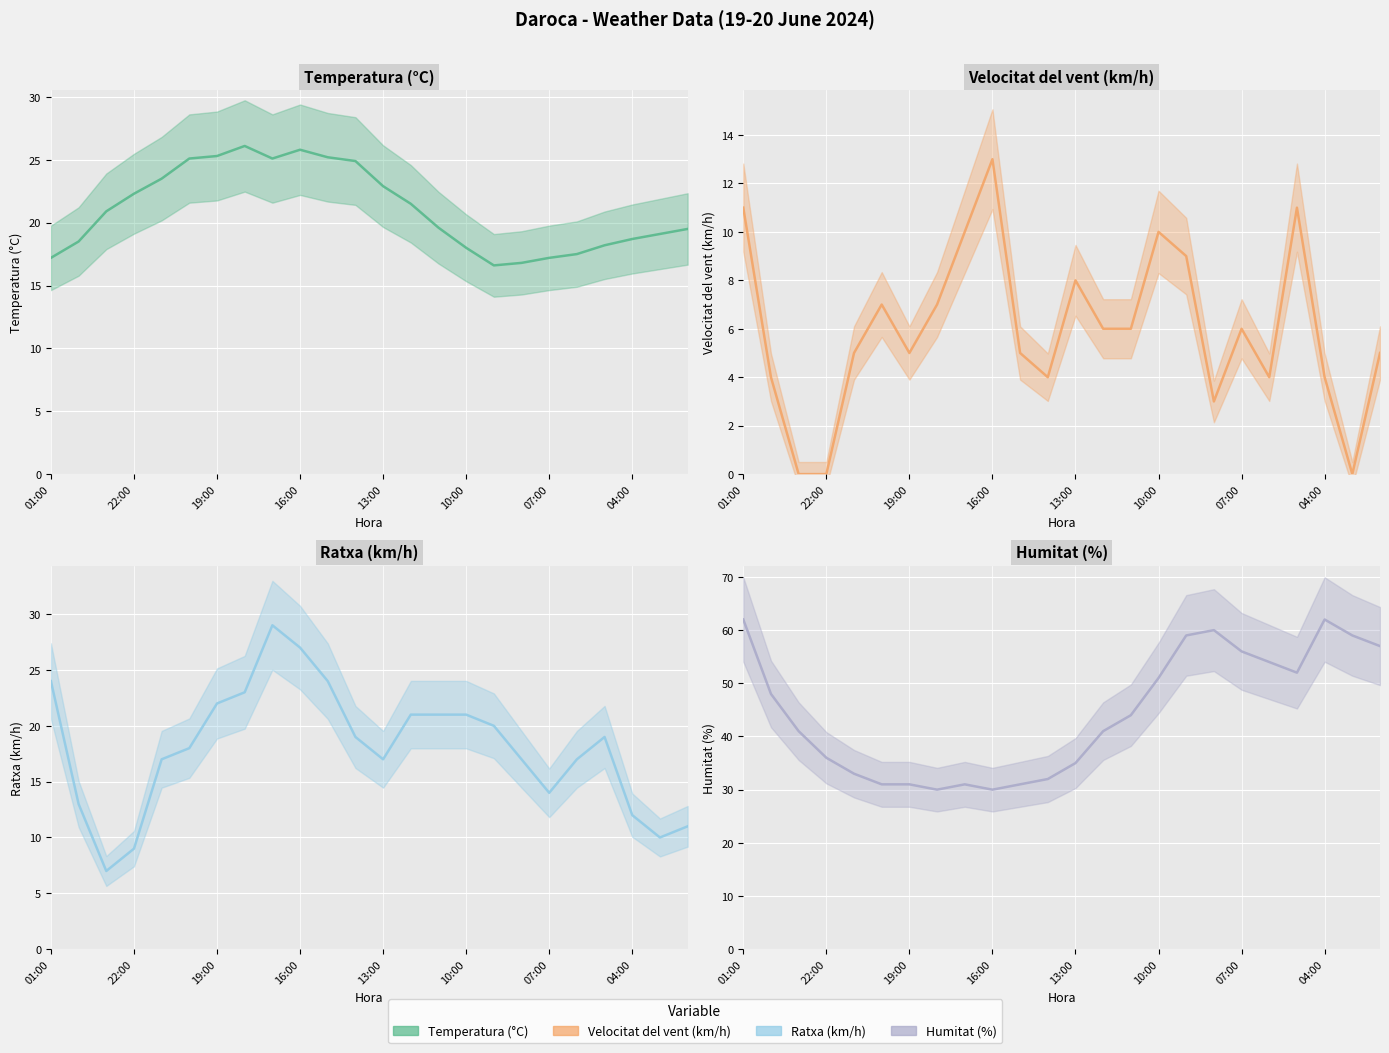

At which category is the sum across all series the highest?

01:00